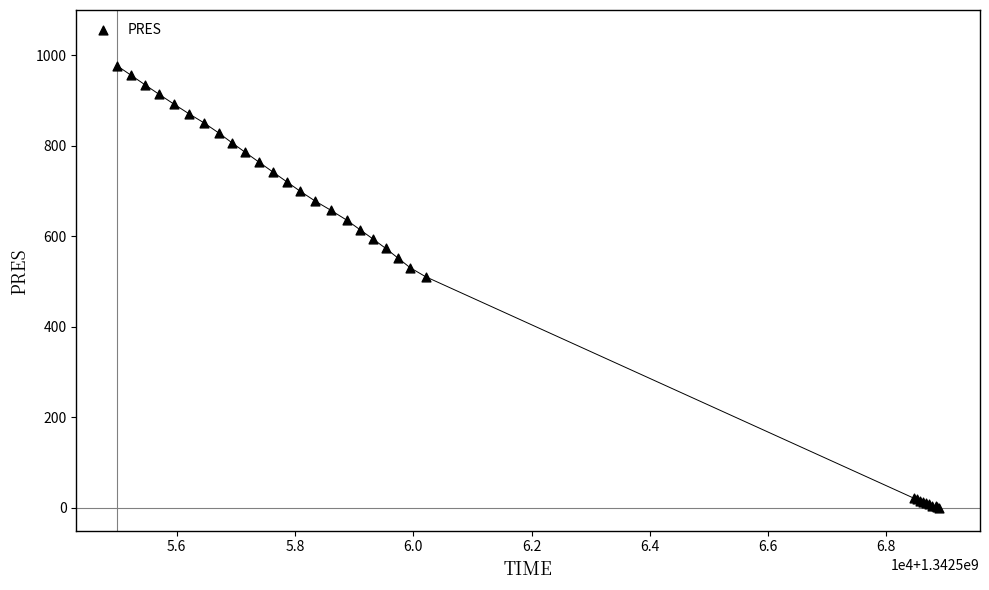

What Y value in the scatter plot is closest to 488?

511.0